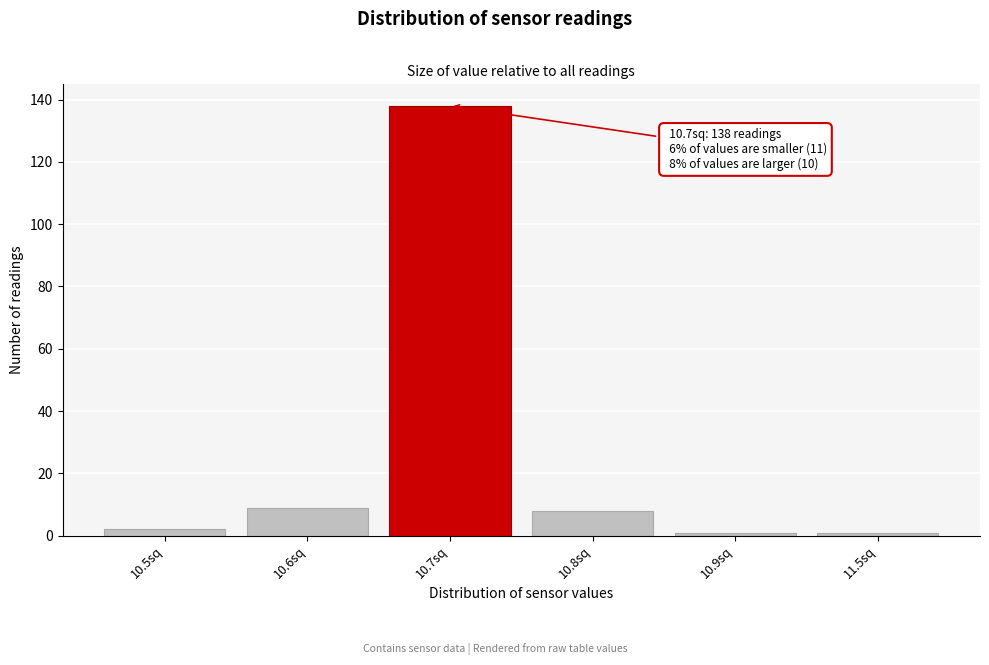

Reading right to left, what are all the values shown in this chart?

11.5sq=1	10.9sq=1	10.8sq=8	10.7sq=138	10.6sq=9	10.5sq=2